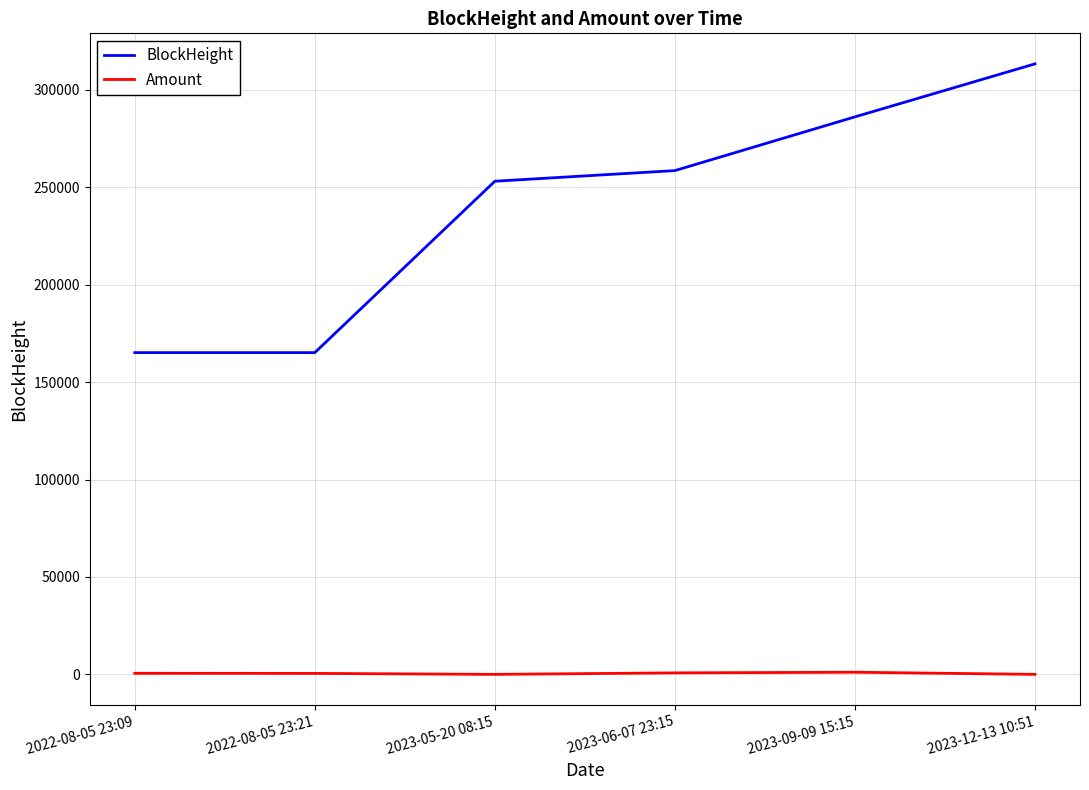

What is the total value across all series at 2022-08-05 23:09?

165695.0